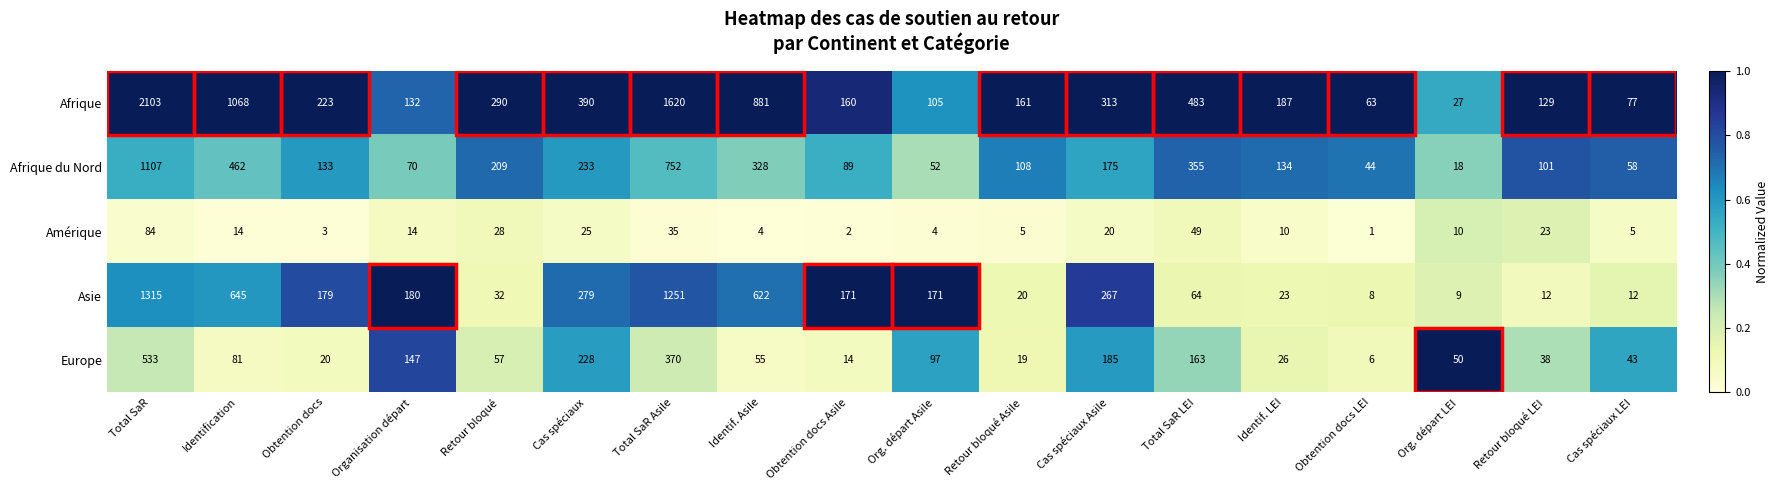

Is the value of Europe at Total SaR LEI greater than the value of Afrique at Total SaR LEI?

No